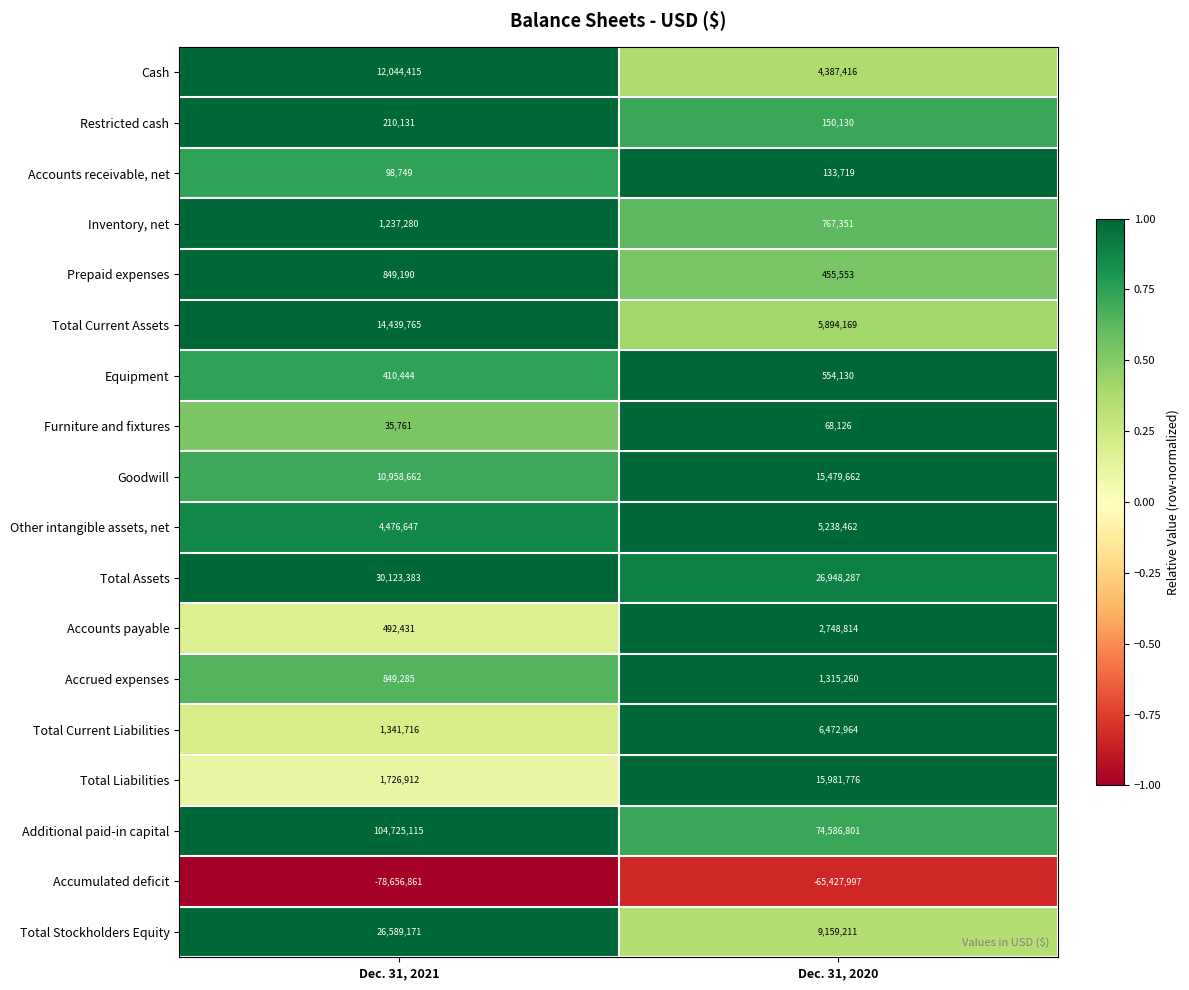

Count the number of categories in the chart.

2